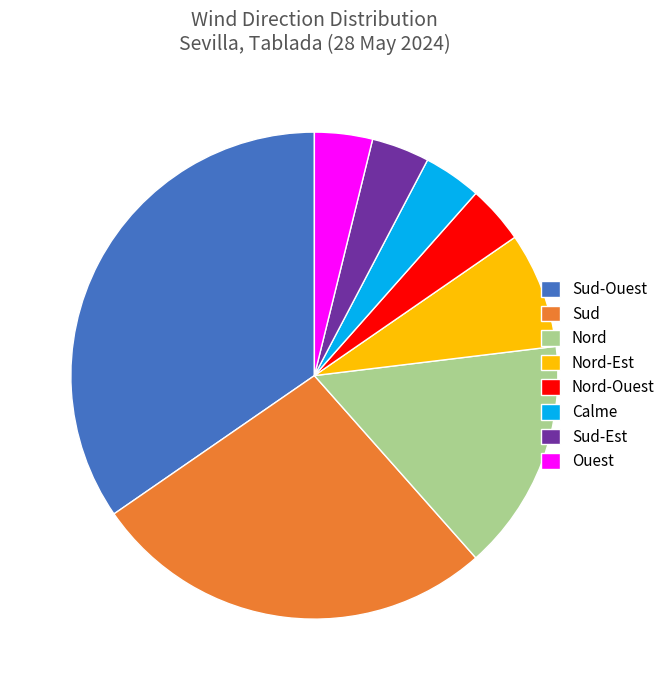

What is the largest slice in the pie chart?

Sud-Ouest